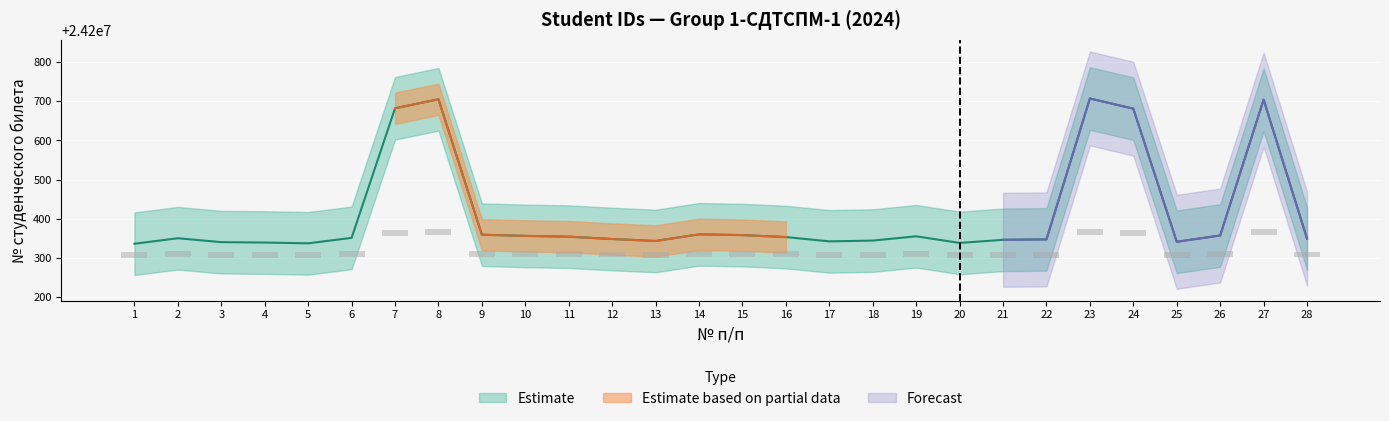

Count the number of categories in the chart.

28